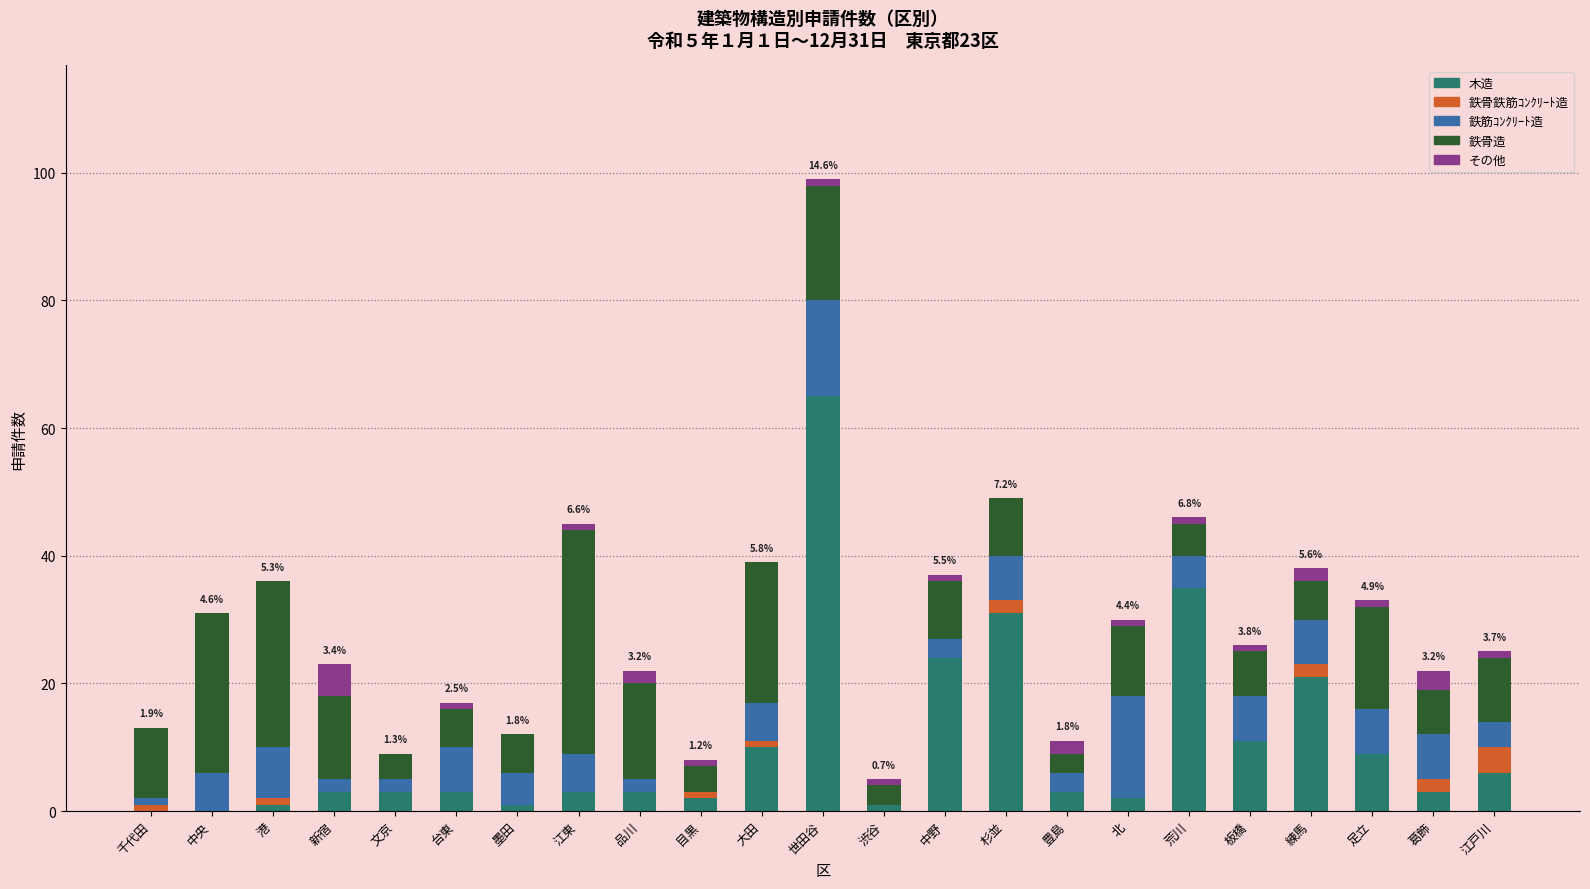

True or false: 木造 has a value of 31 at 杉並.

True